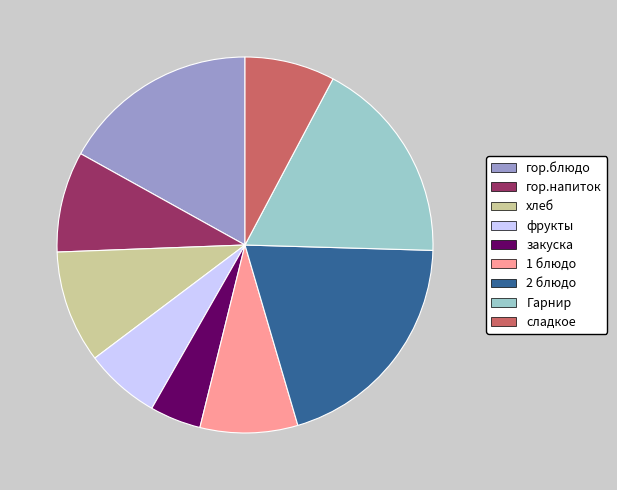

What is the ratio of the value at хлеб to the value at закуска?

2.2